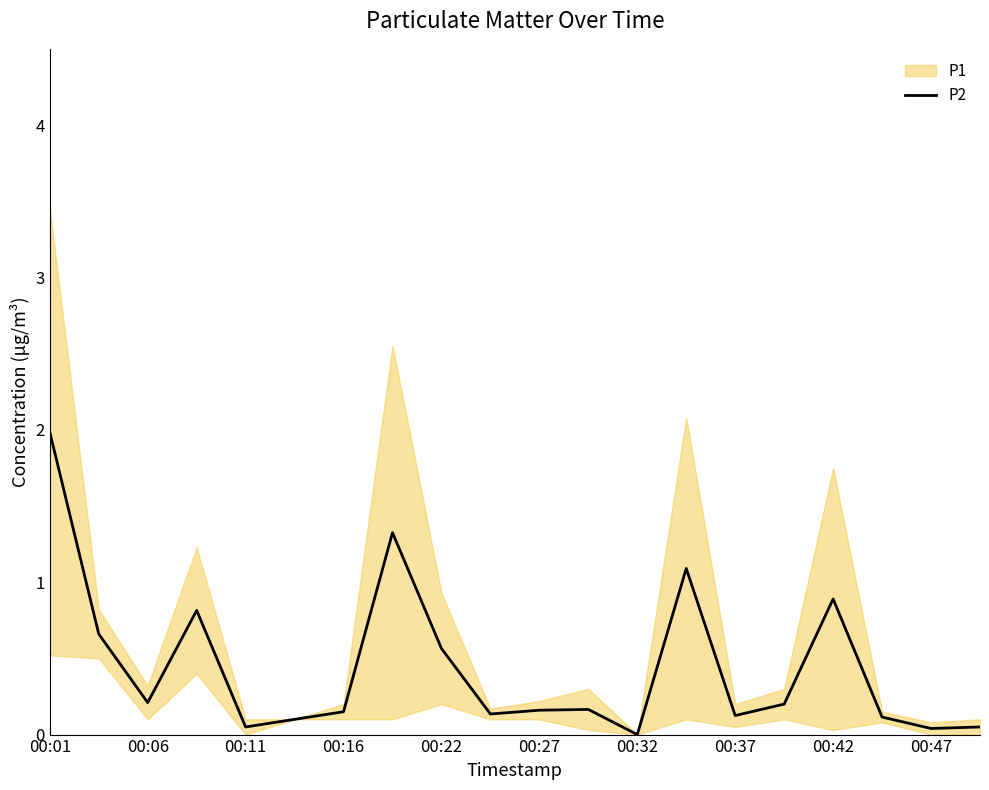

What is the maximum value for P2?

2.0